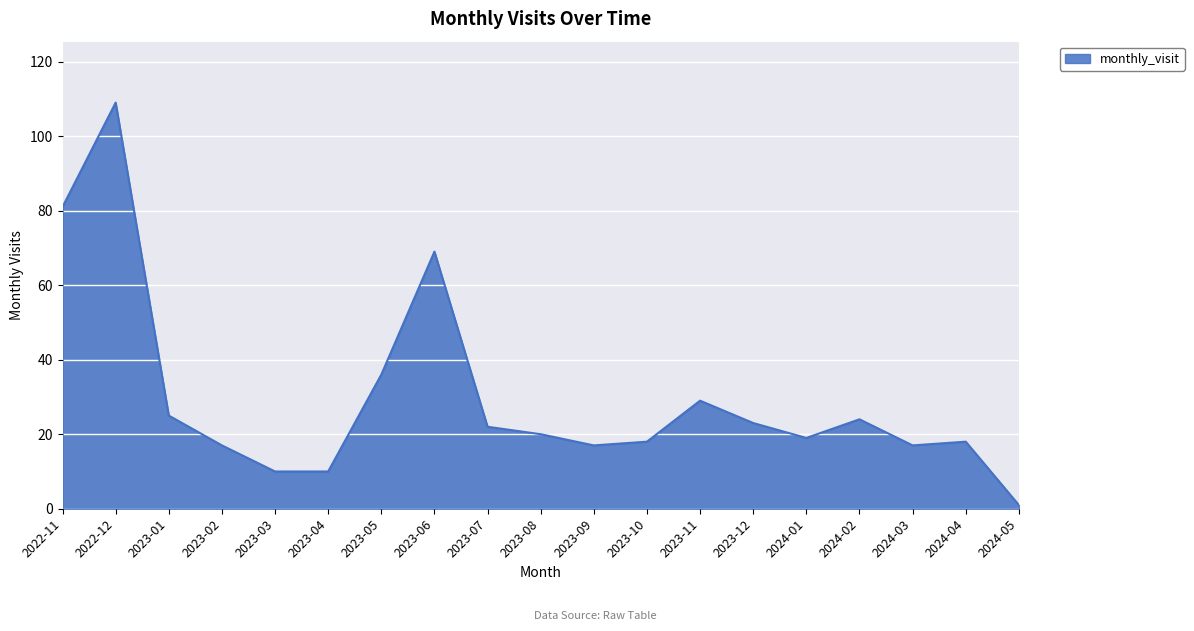

Does the chart have visible grid lines?

Yes